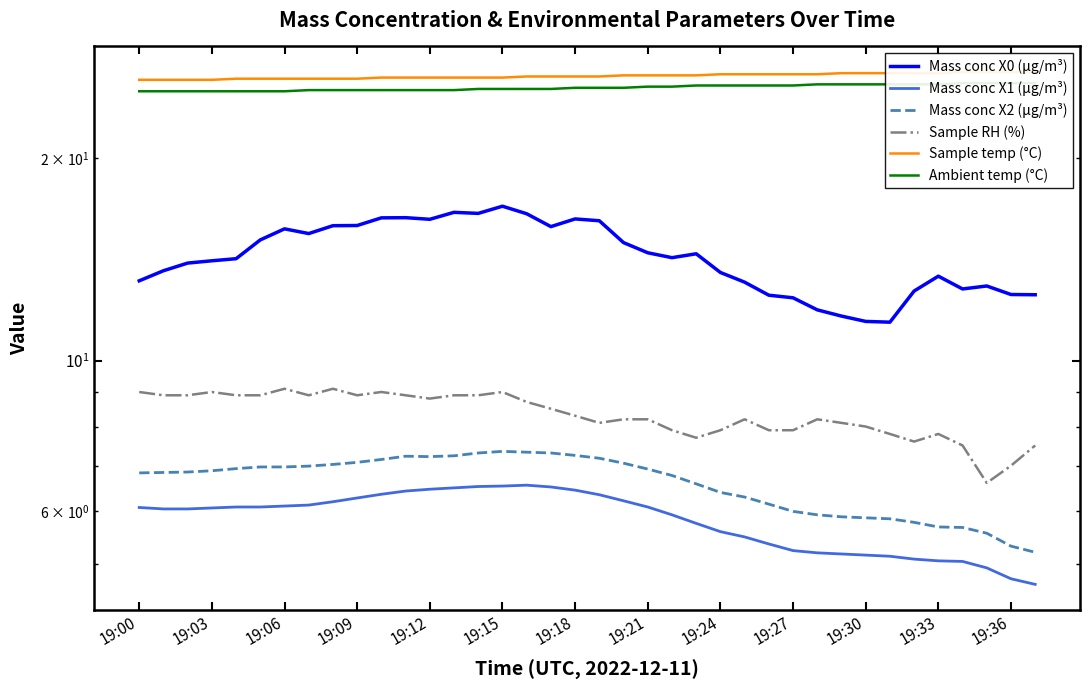

Count the number of categories in the chart.

38